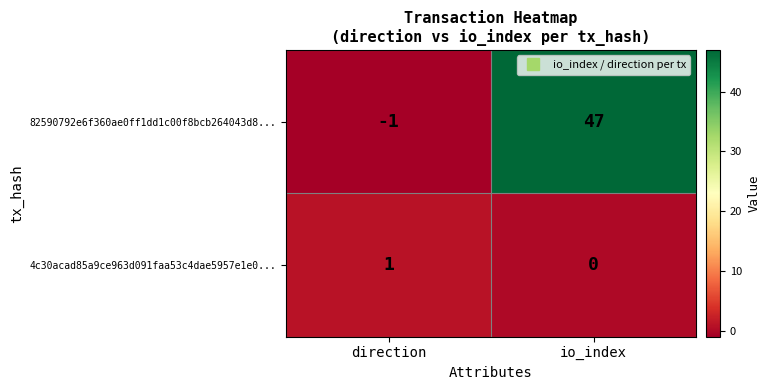

Count the number of data series in this chart.

2